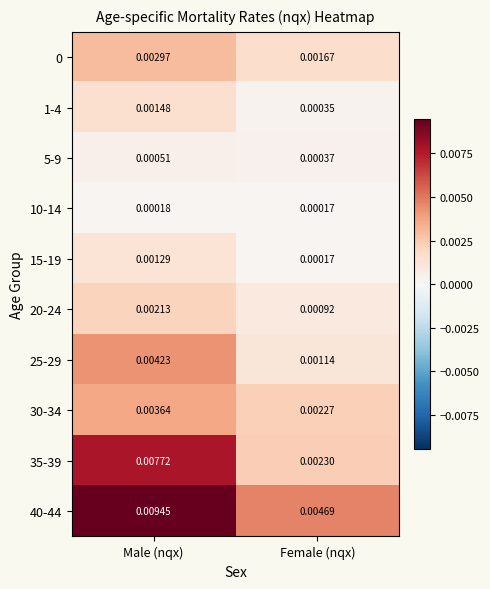

Is the value of 35-39 at Male (nqx) greater than the value of 25-29 at Male (nqx)?

Yes